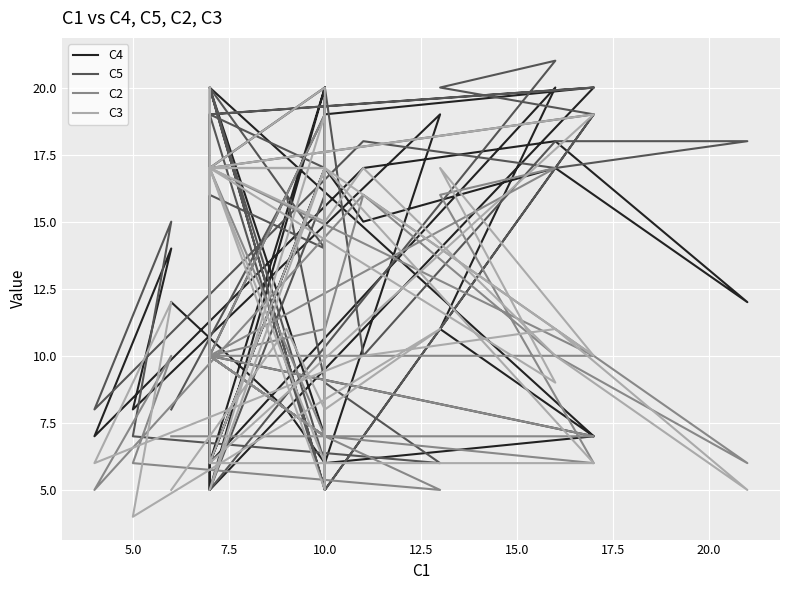

What is the label of the 14th point from the left?

10.0